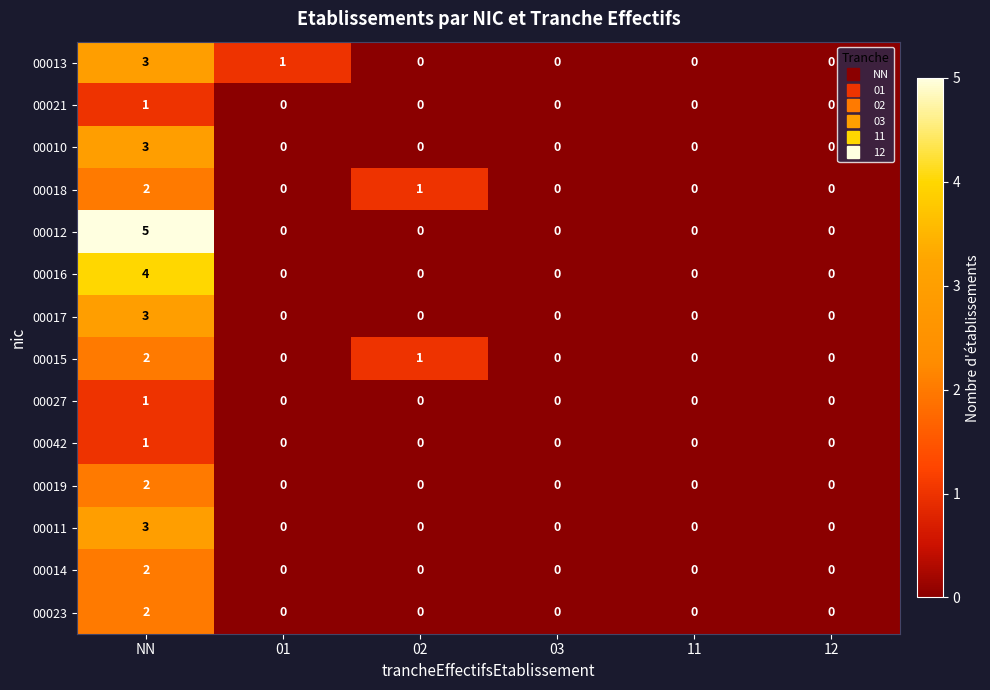

Count the 00015 values in the range 0 to 1.

5